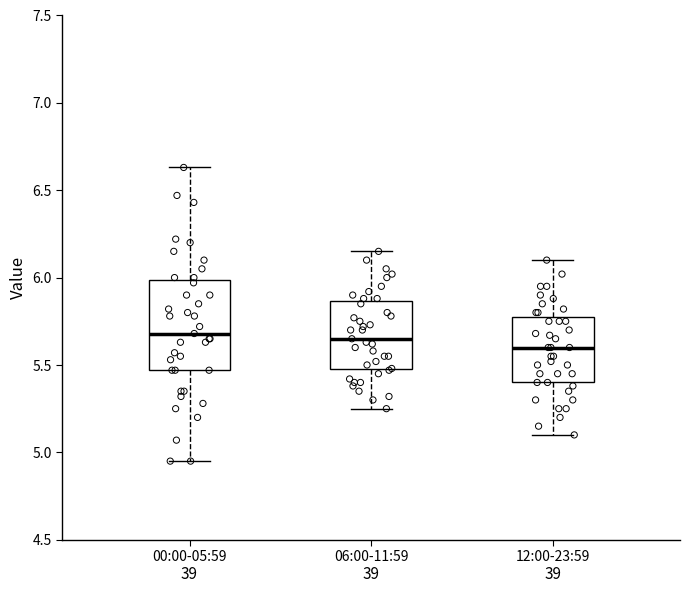

Where does the median line of the box for 06:00-11:59 sit on the y-axis? The values are not printed on the chart, so give them approximately, as read against the axis.

5.65